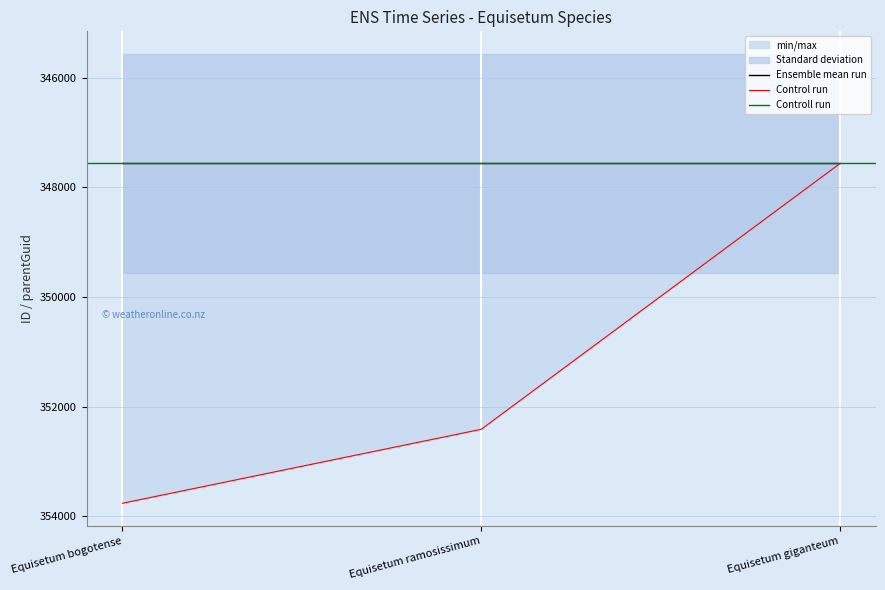

Is it true that the value at Equisetum bogotense is 353763?

True